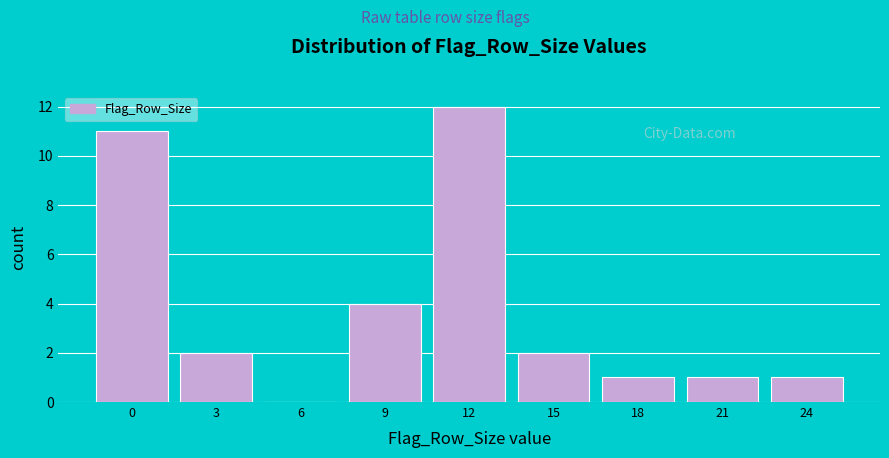

Reading right to left, transcribe all the data shown in this chart.

24=1	21=1	18=1	15=2	12=12	9=4	6=0	3=2	0=11